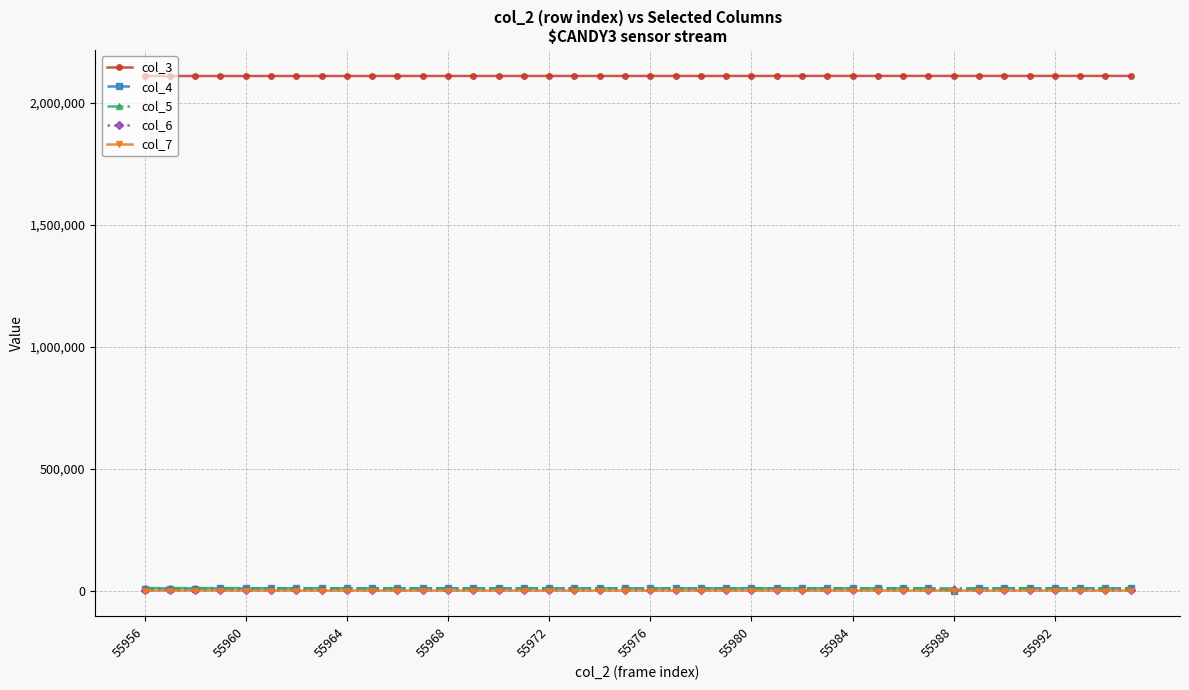

What is the average value of the col_7 series?

109